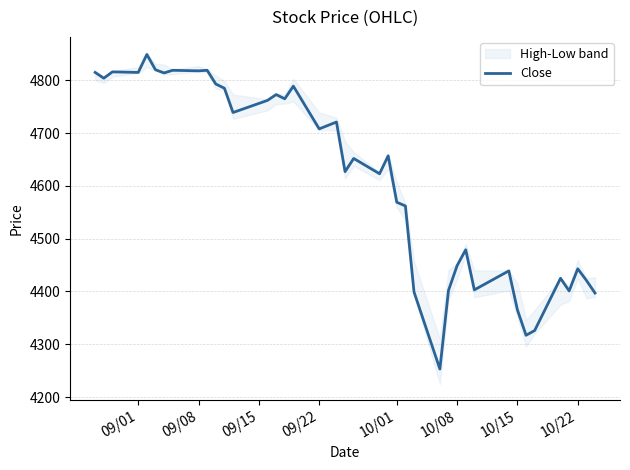

The value of Close at 10/01 is 4569. True or false?

True